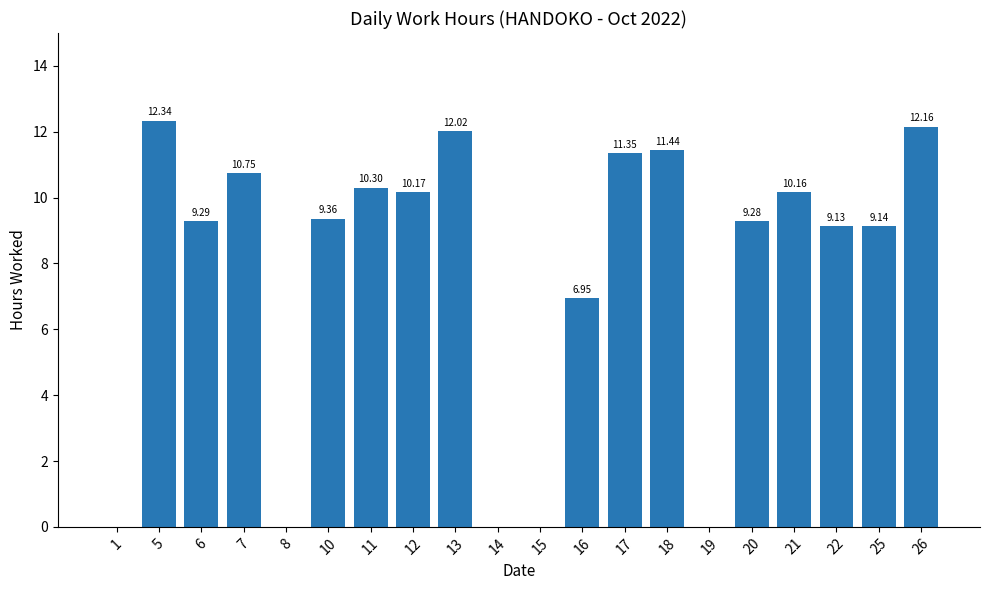

What is the change in value from 7 to 21?

-0.6